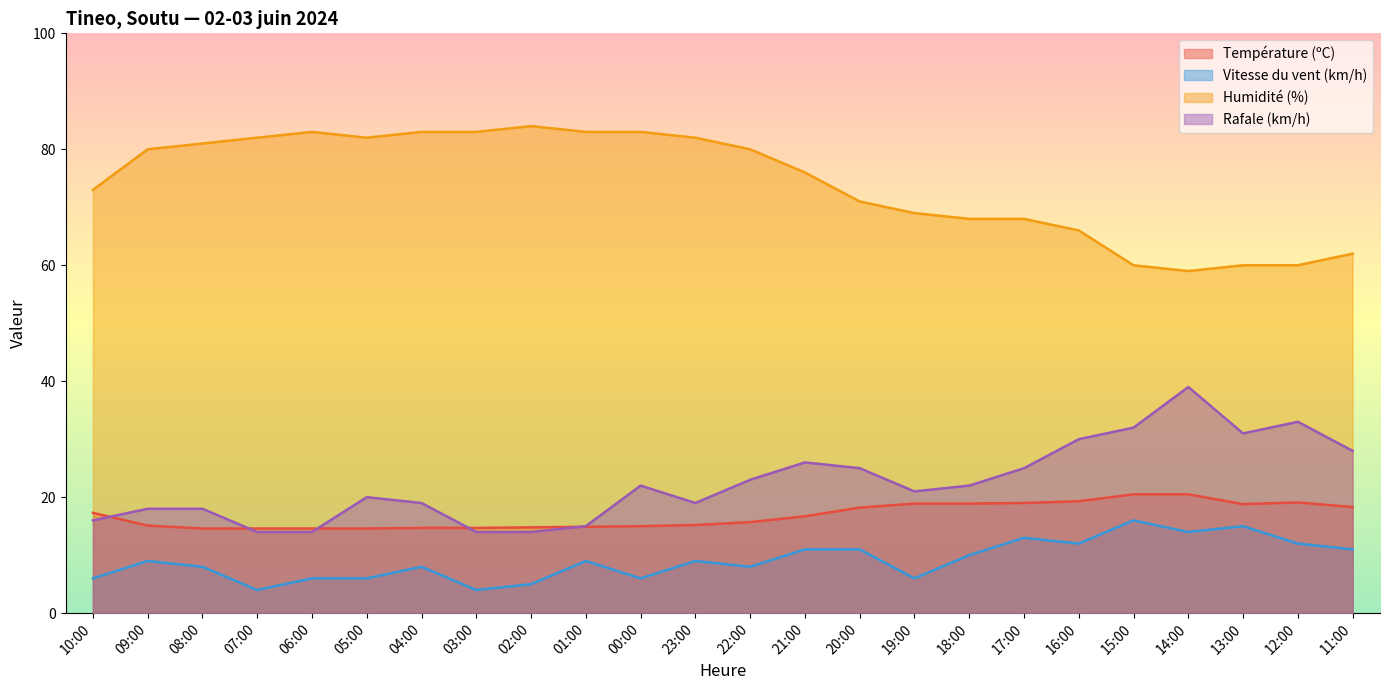

At how many categories does at least one series exceed 47?

24